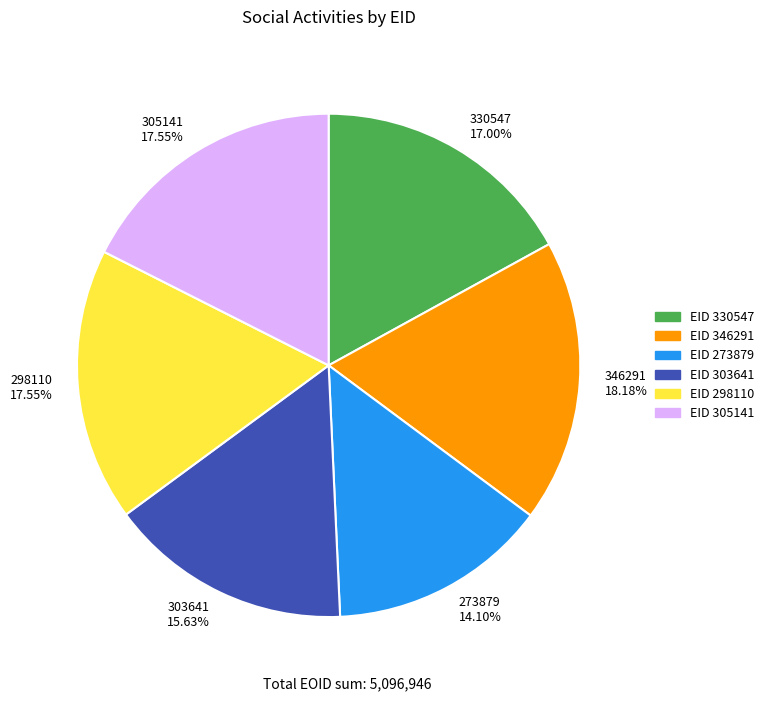

The 298110 slice represents 4% of the pie. True or false?

False